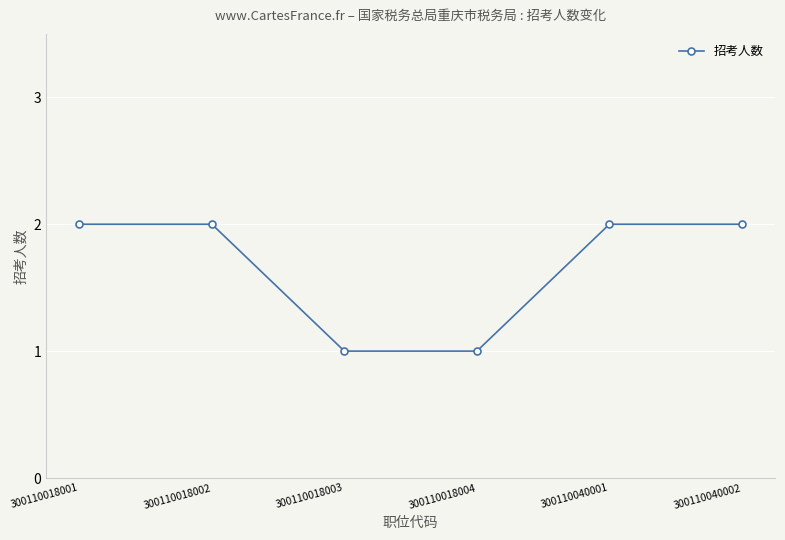

What is the sum of all values?

10